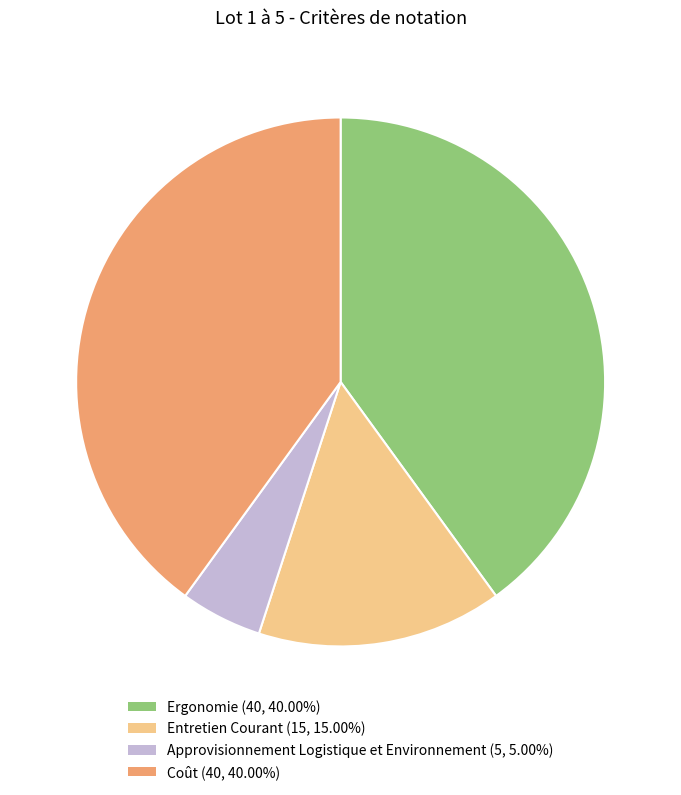

Is there a majority slice in this chart?

No